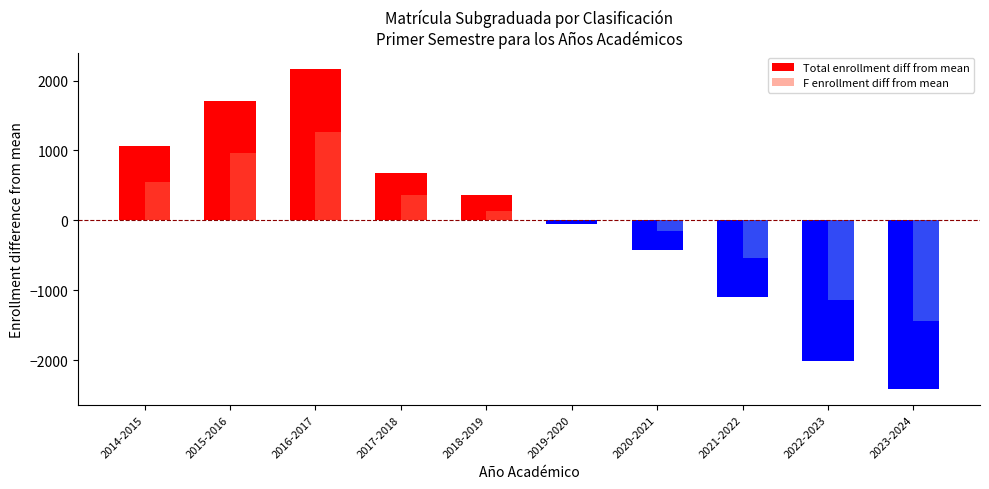

What is the total value across all series at 2022-2023?

-3146.7